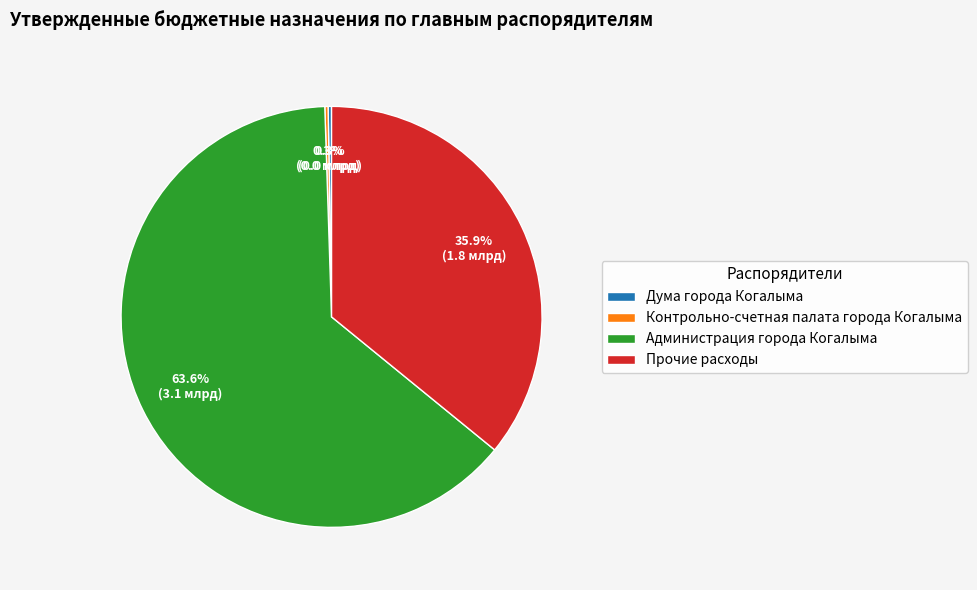

Which slice represents more than half of the pie?

Администрация города Когалыма